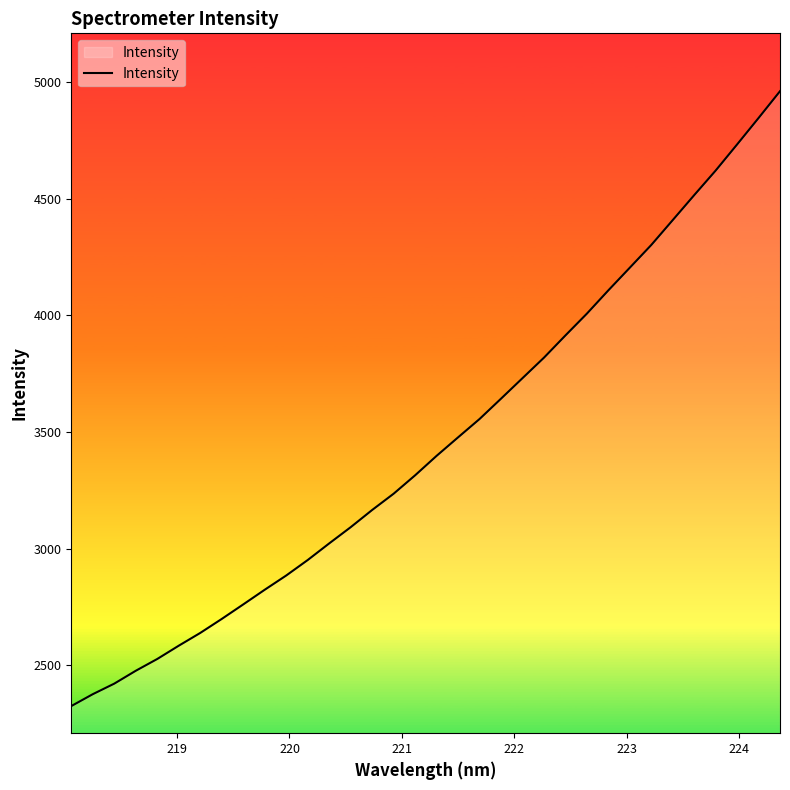

What is the smallest value displayed?

2325.5